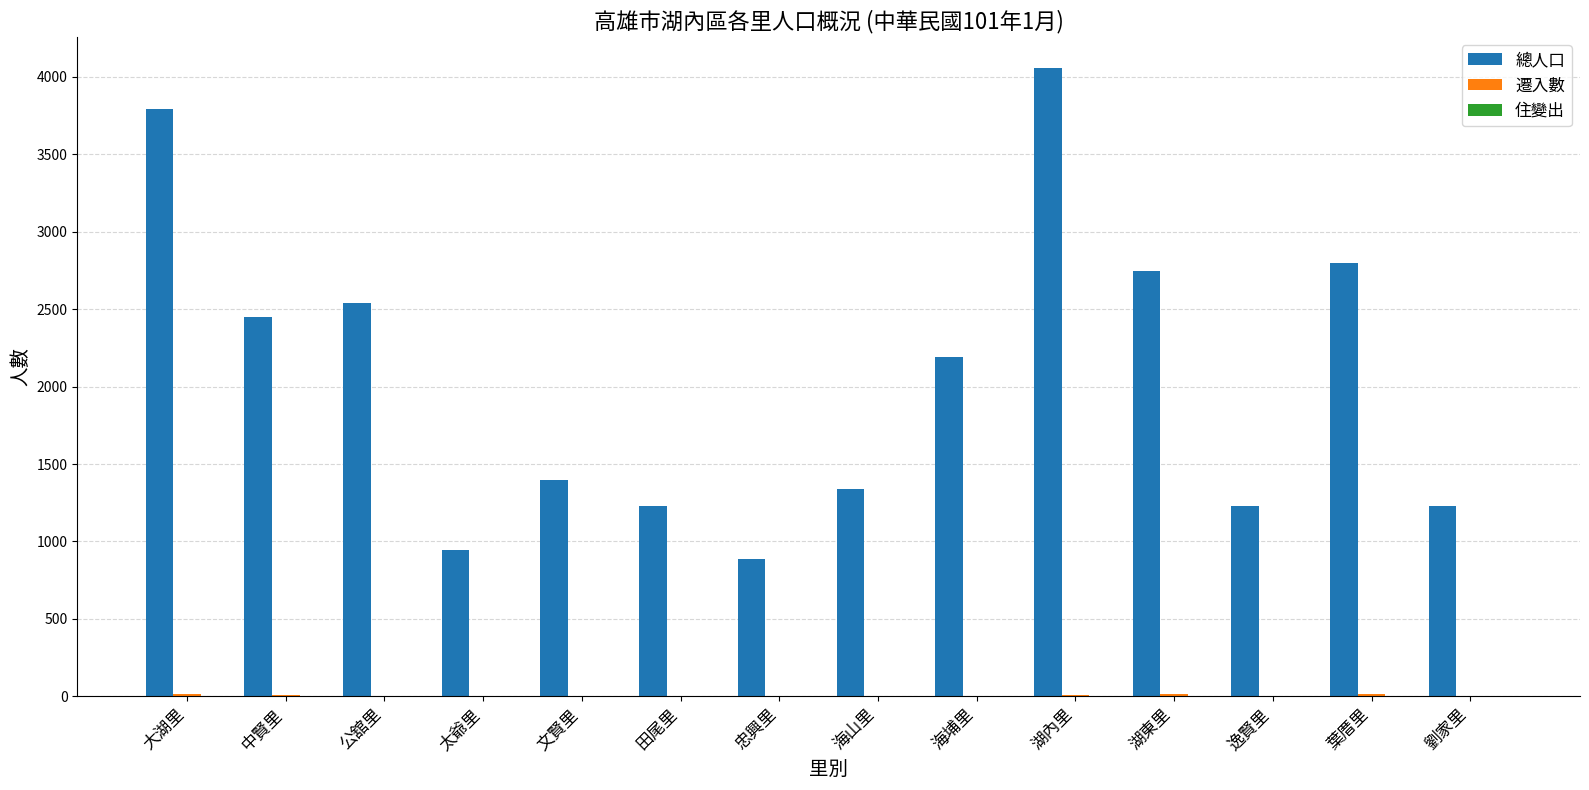

Which series has the largest total across all categories?

總人口